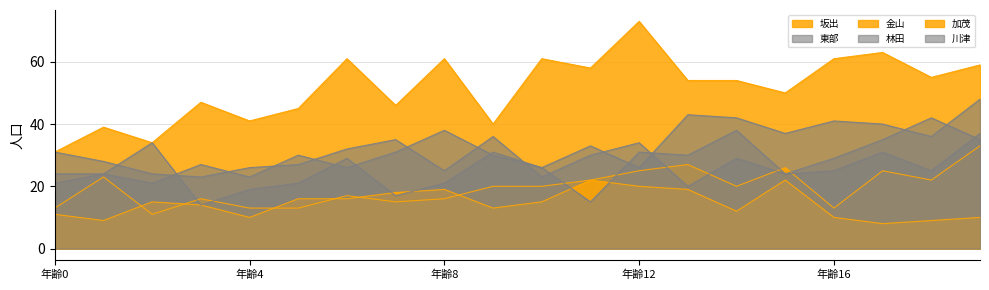

At which label is 川津 closest to 26?

10